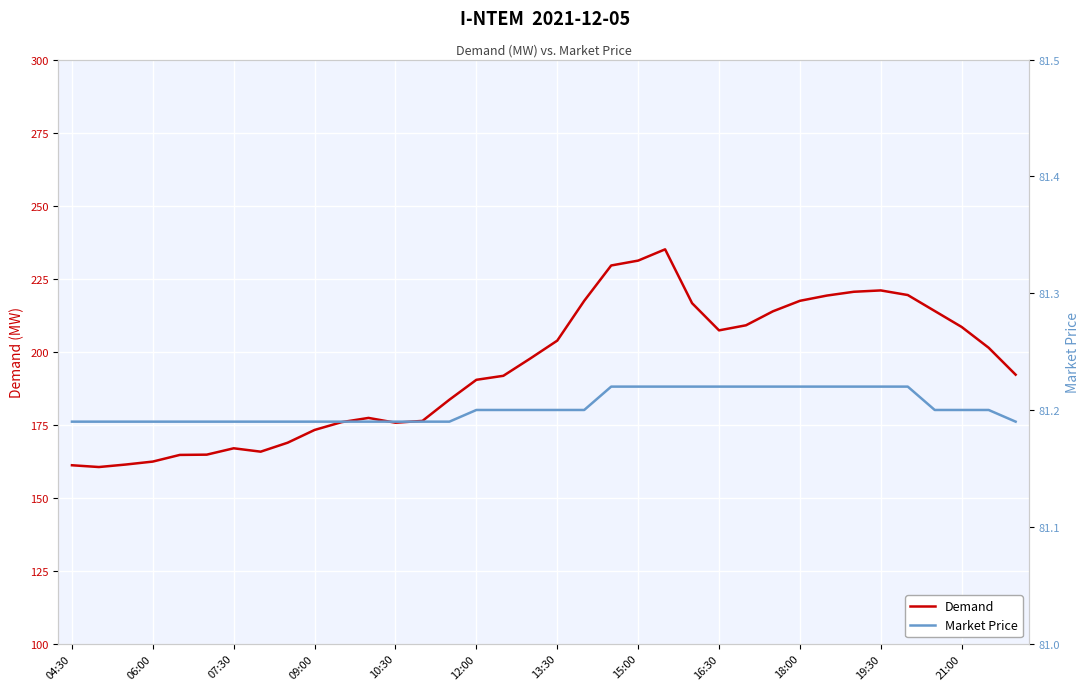

True or false: Market Price and Demand cross at least once.

False